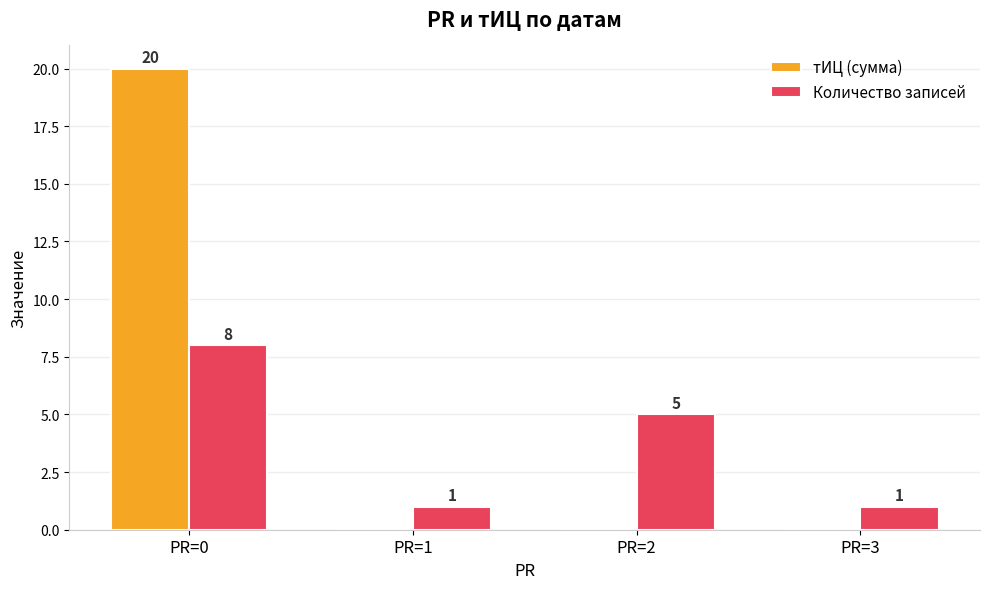

Which series has the widest spread of values?

тИЦ (сумма)